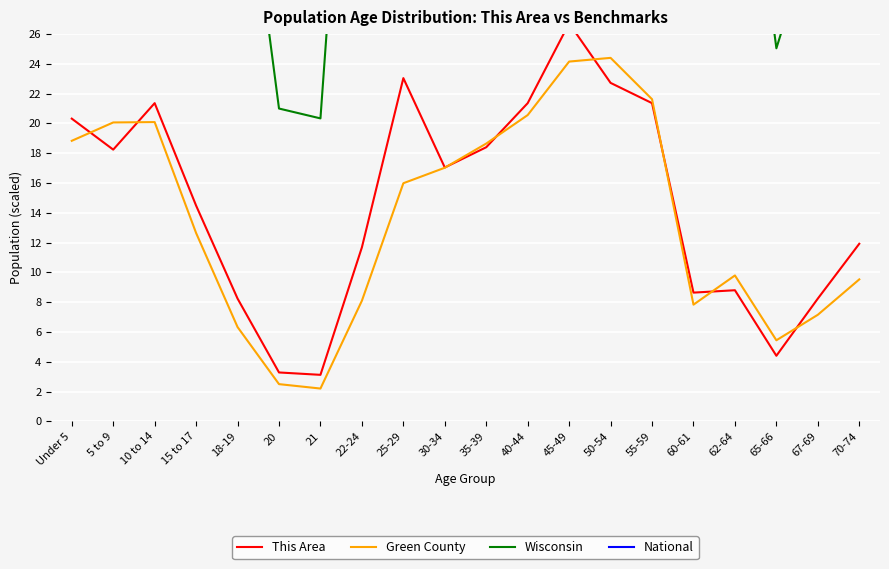

Reading right to left, list all the values displayed in this chart.

This Area: 70-74=11.9	67-69=8.2	65-66=4.4	62-64=8.8	60-61=8.6	55-59=21.4	50-54=22.7	45-49=26.7	40-44=21.4	35-39=18.4	30-34=17.0	25-29=23.0	22-24=11.7	21=3.1	20=3.3	18-19=8.2	15 to 17=14.5	10 to 14=21.4	5 to 9=18.2	Under 5=20.3
Green County: 70-74=9.5	67-69=7.2	65-66=5.4	62-64=9.8	60-61=7.8	55-59=21.6	50-54=24.4	45-49=24.2	40-44=20.6	35-39=18.6	30-34=17.0	25-29=16.0	22-24=8.1	21=2.2	20=2.5	18-19=6.3	15 to 17=12.6	10 to 14=20.1	5 to 9=20.1	Under 5=18.8
Wisconsin: 70-74=45.1	67-69=34.0	65-66=25.0	62-64=46.4	60-61=35.2	55-59=100.4	50-54=113.4	45-49=113.8	40-44=98.9	35-39=89.8	30-34=90.8	25-29=96.8	22-24=59.2	21=20.3	20=21.0	18-19=42.3	15 to 17=61.5	10 to 14=97.7	5 to 9=95.8	Under 5=93.2
National: 70-74=241.2	67-69=185.0	65-66=138.3	62-64=252.3	60-61=185.0	55-59=511.3	50-54=579.8	45-49=590.4	40-44=543.2	35-39=524.7	30-34=519.0	25-29=548.6	22-24=330.5	21=113.2	20=117.5	18-19=236.2	15 to 17=336.8	10 to 14=537.6	5 to 9=529.1	Under 5=525.2